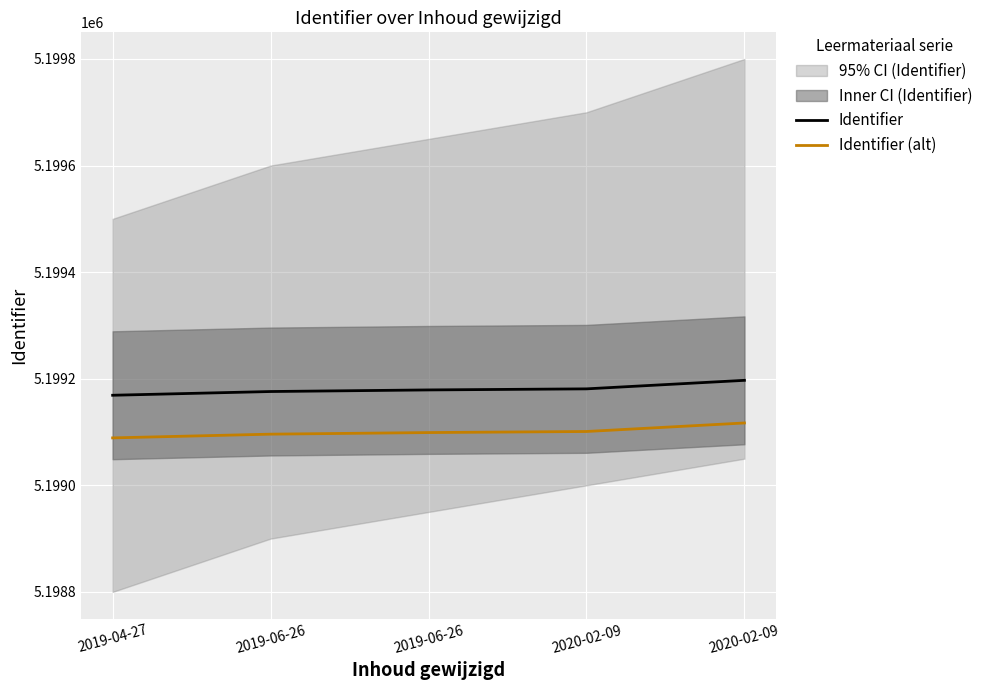

True or false: Identifier (alt) has more than 2 interior local peaks.

False